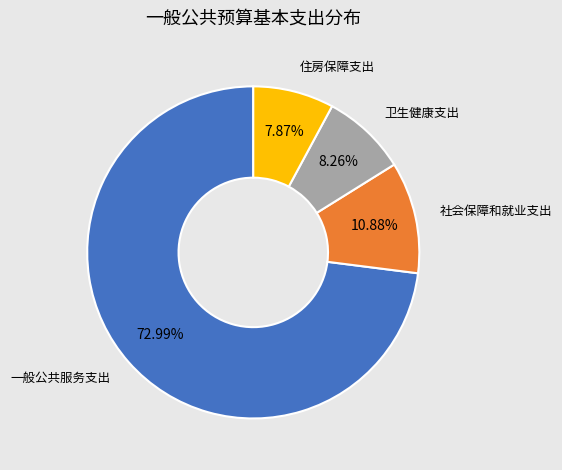

Does any single category account for the majority?

Yes